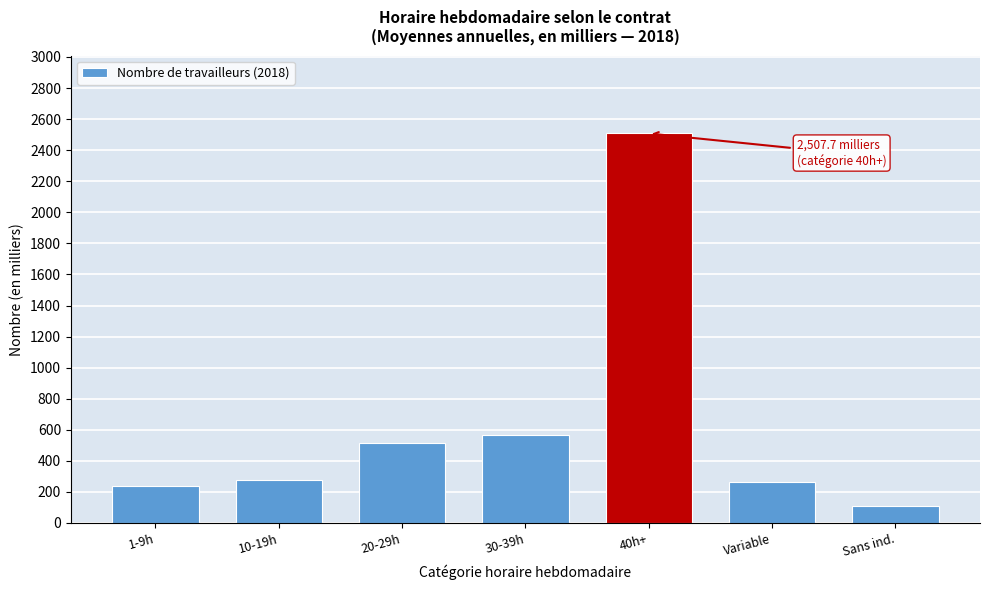

What is the sum of the values at 40h+ and 1-9h?

2748.1